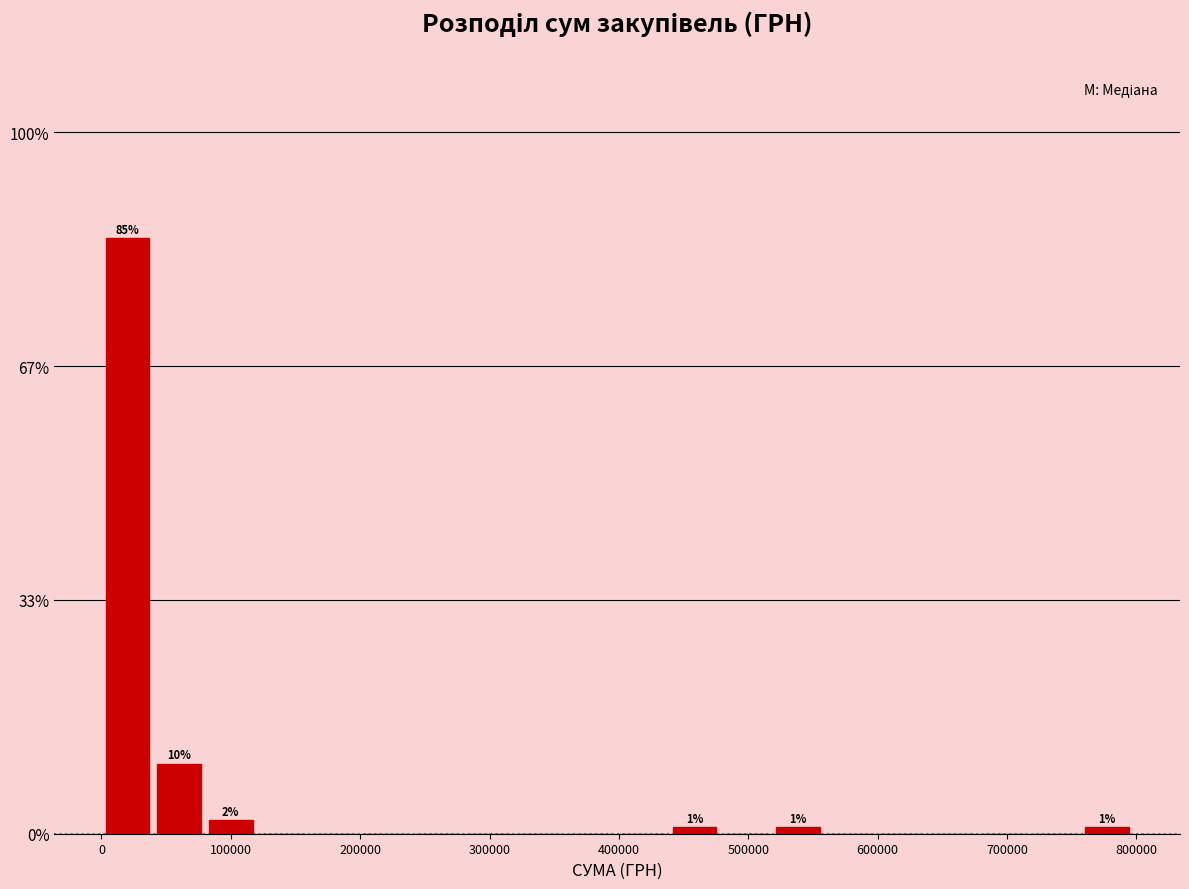

Around what value on the x-axis is the tallest bar? Give the approximate position of its centre, as read against the axis.

20000